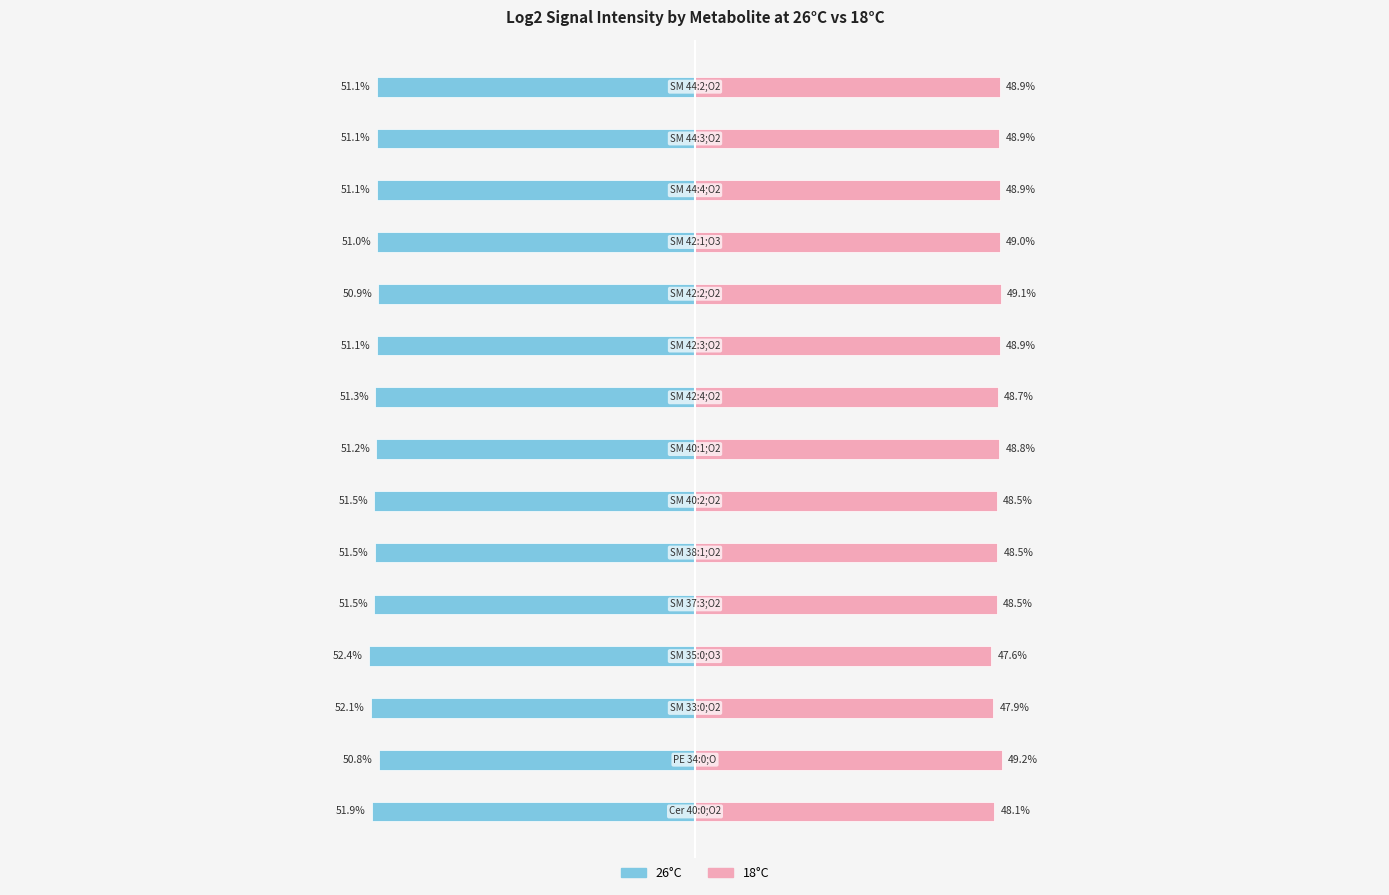

The value of Log2 signal intensity_18°C at 2 is 0.5. True or false?

True